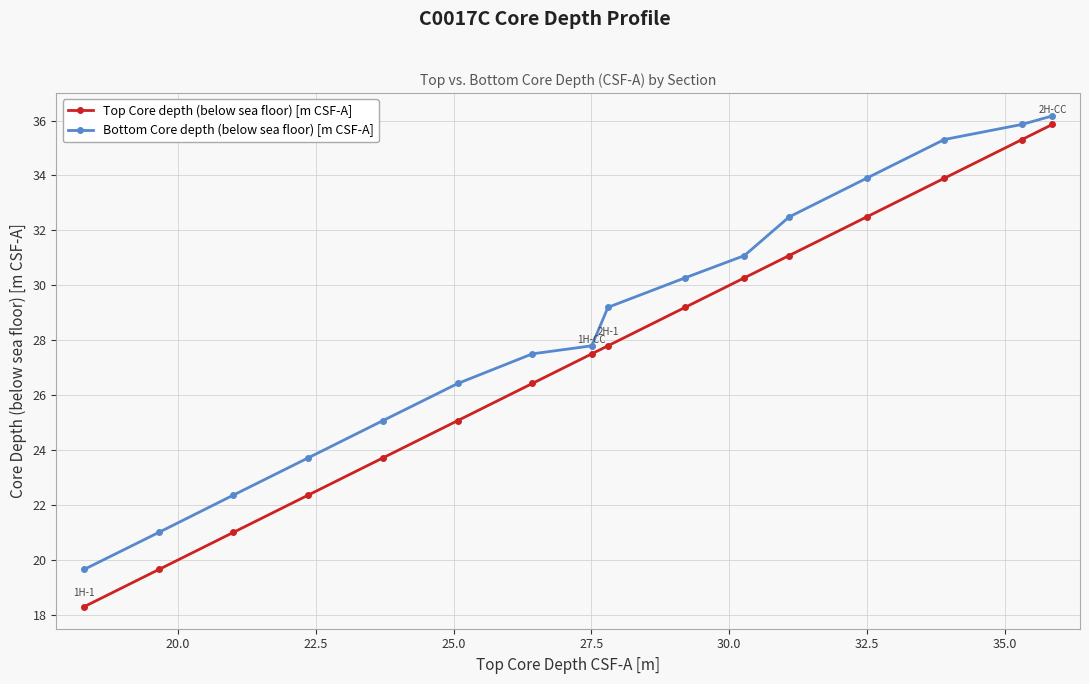

What is the difference between the maximum and second lowest values in the Bottom Core depth (below sea floor) [m CSF-A] series?

15.2